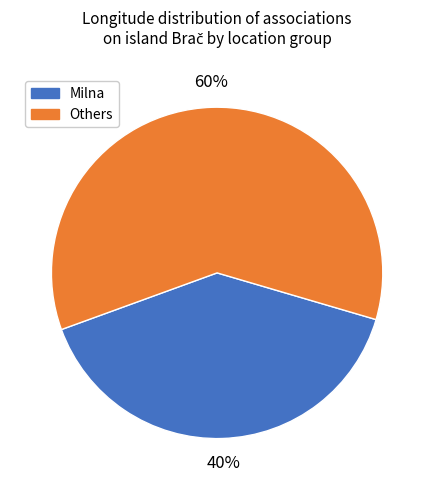

Is there a majority slice in this chart?

Yes